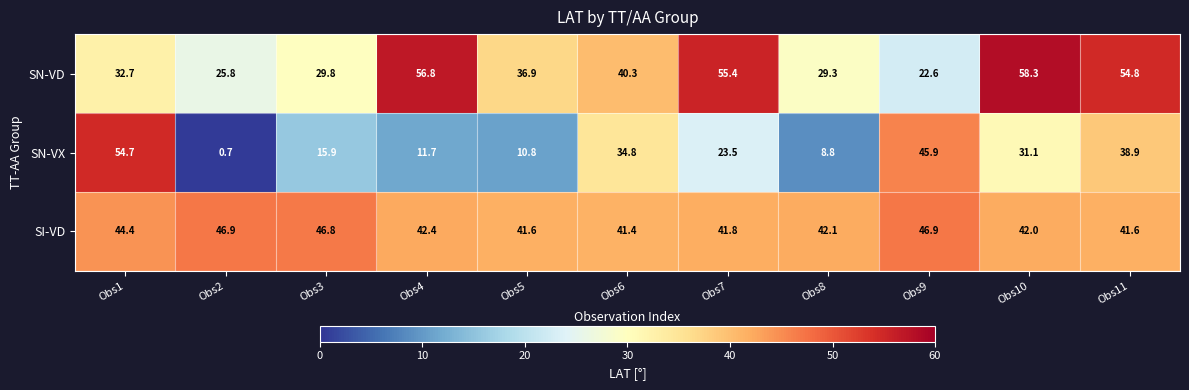

What is the difference between the maximum and minimum values in the SI-VD series?

5.5